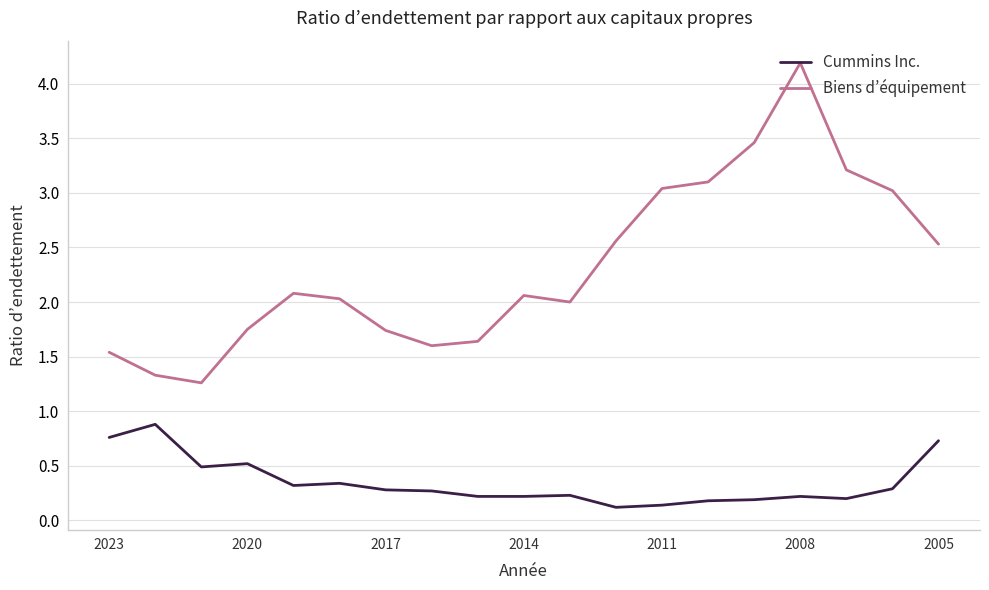

What is the difference between the maximum and minimum values in the Biens d’équipement series?

2.9